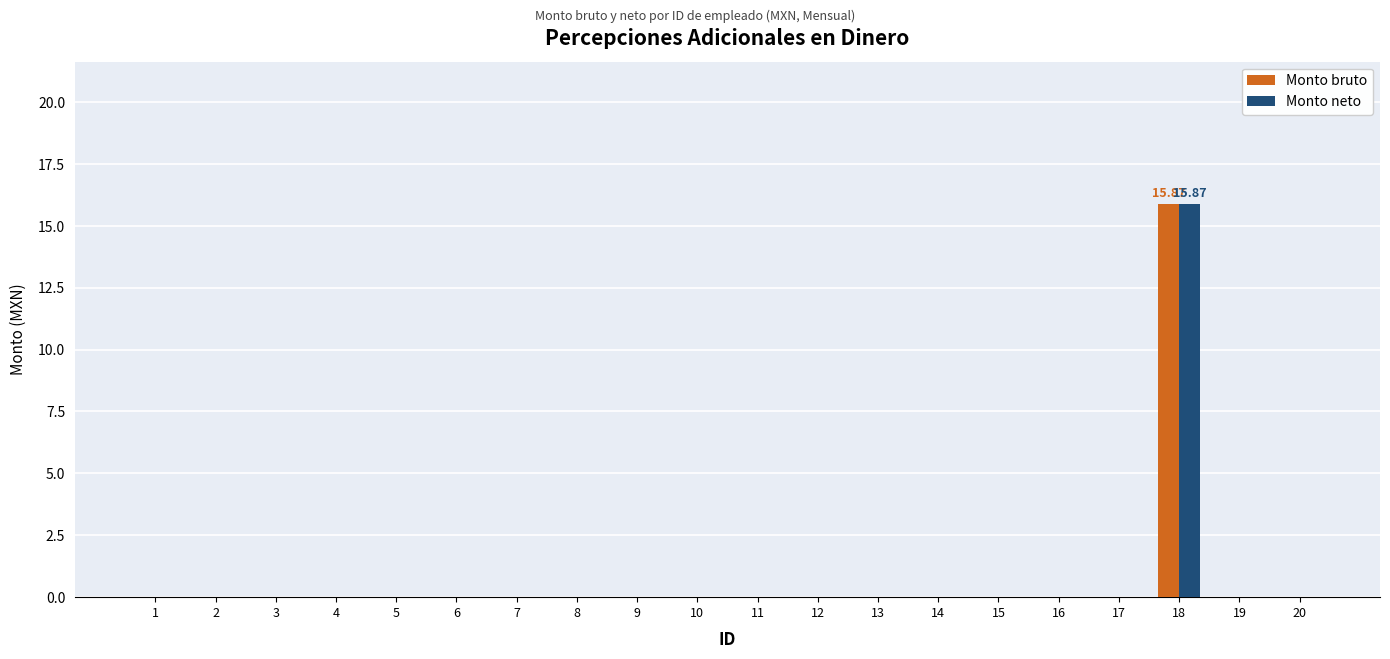

How many groups of bars are there?

20